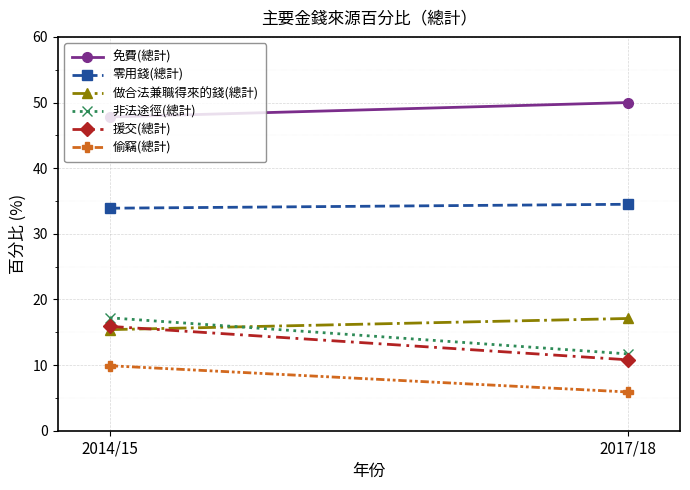

Which series has the largest range (max minus min)?

非法途徑(總計)